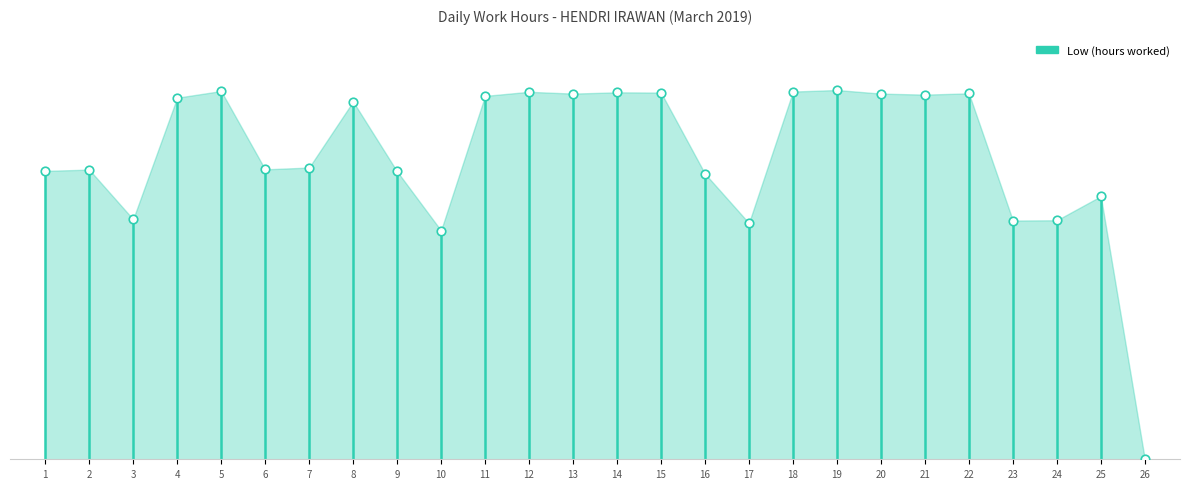

What is the change in value from 12 to 16?

-3.2